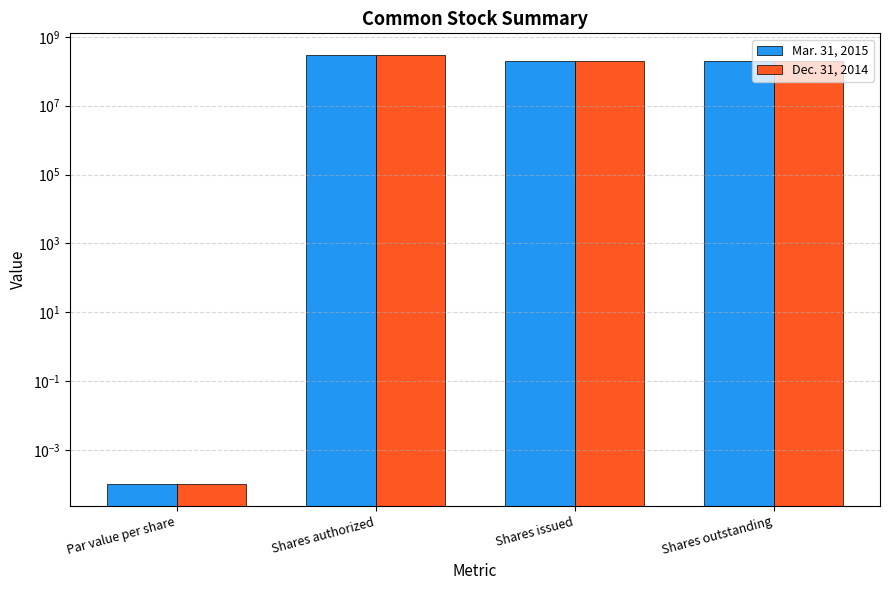

The value of Mar. 31, 2015 at Shares authorized is 459616412.5. True or false?

False